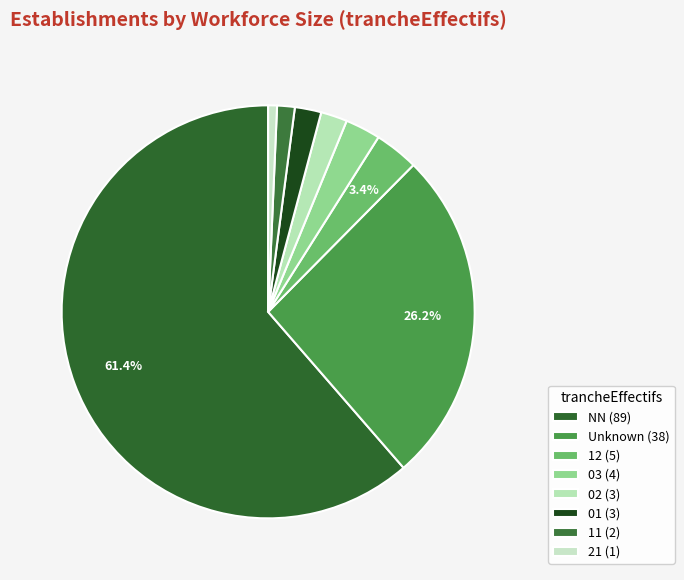

How many segments does this pie chart have?

8